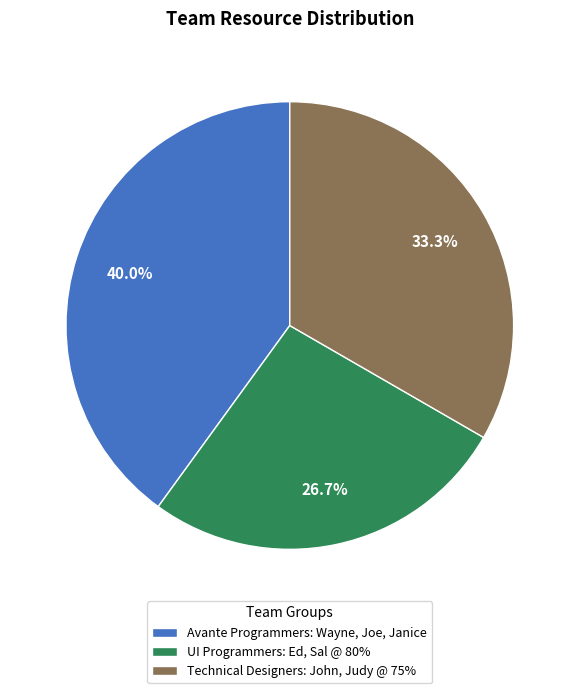

To the nearest percent, what percentage of the pie is Technical Designers: John, Judy @ 75%?

33%